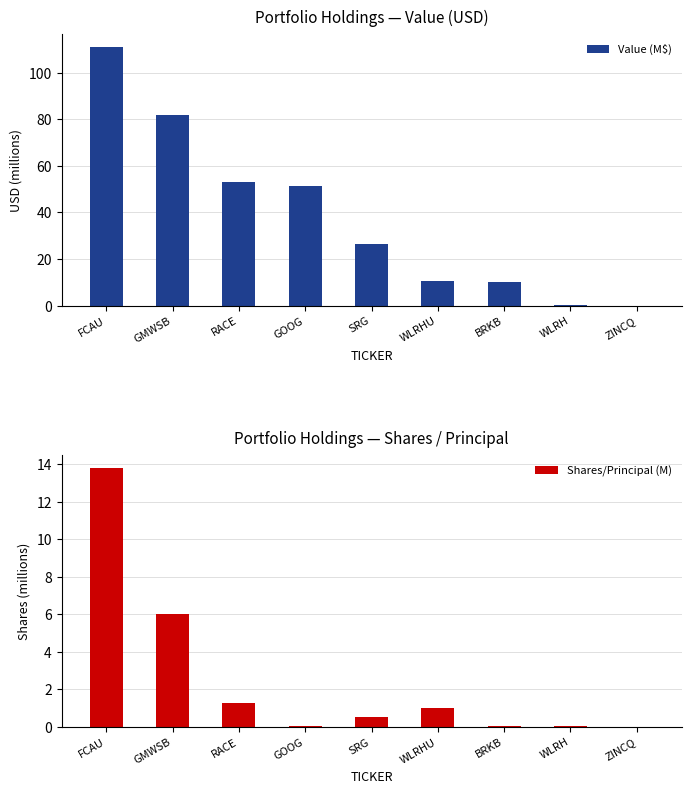

Between WLRHU and RACE, which is larger?

RACE